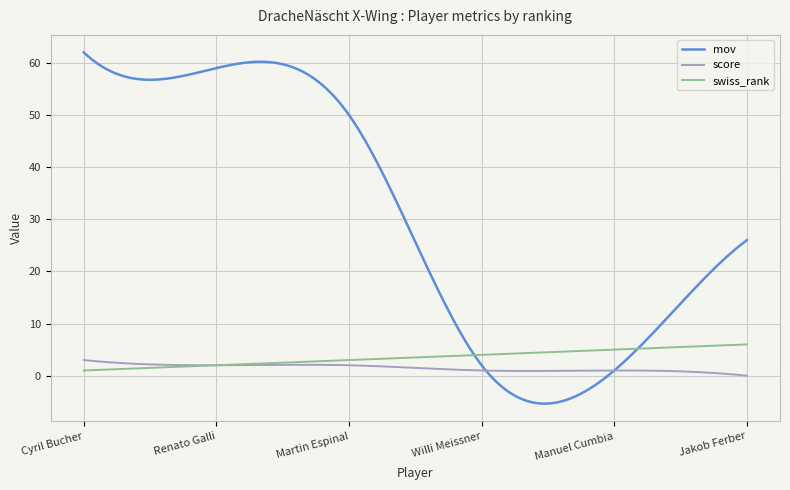

Rank the series by their maximum value, from highest to lowest.

mov, swiss_rank, score